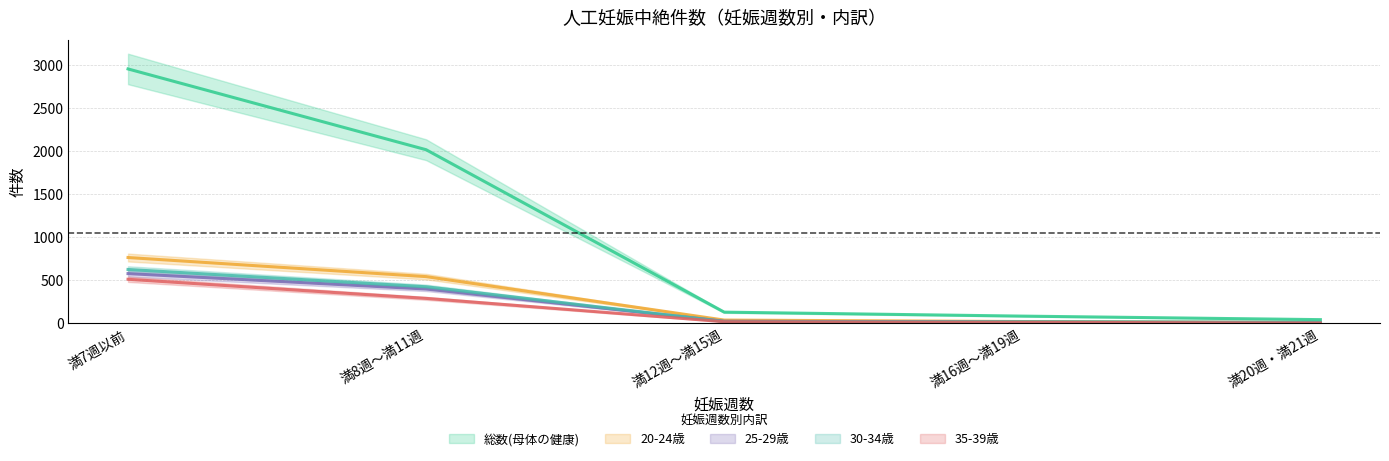

True or false: 25-29歳 has more than 1 interior local peaks.

False